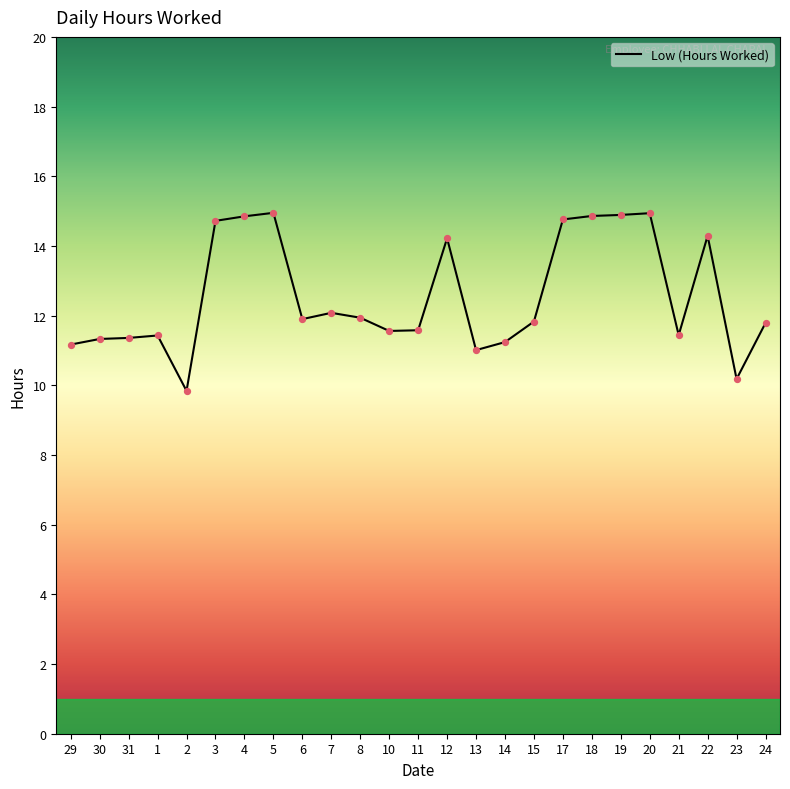

What is the change in value from 1 to 19?

+3.5